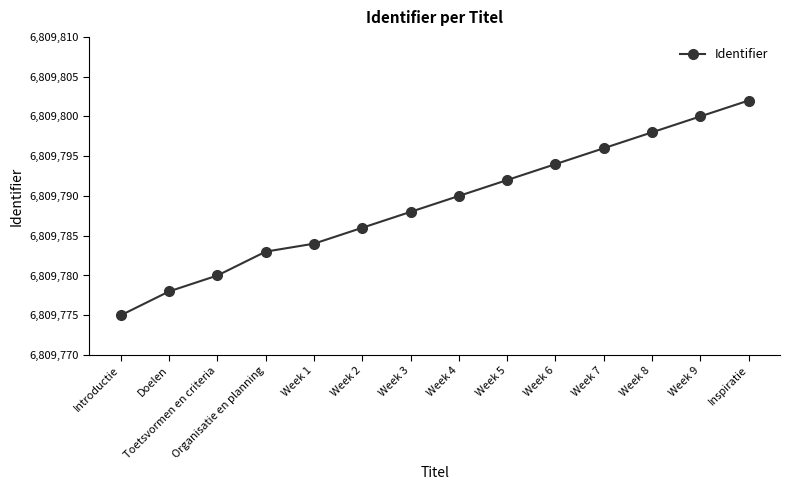

What is the label of the 5th point from the right?

Week 6